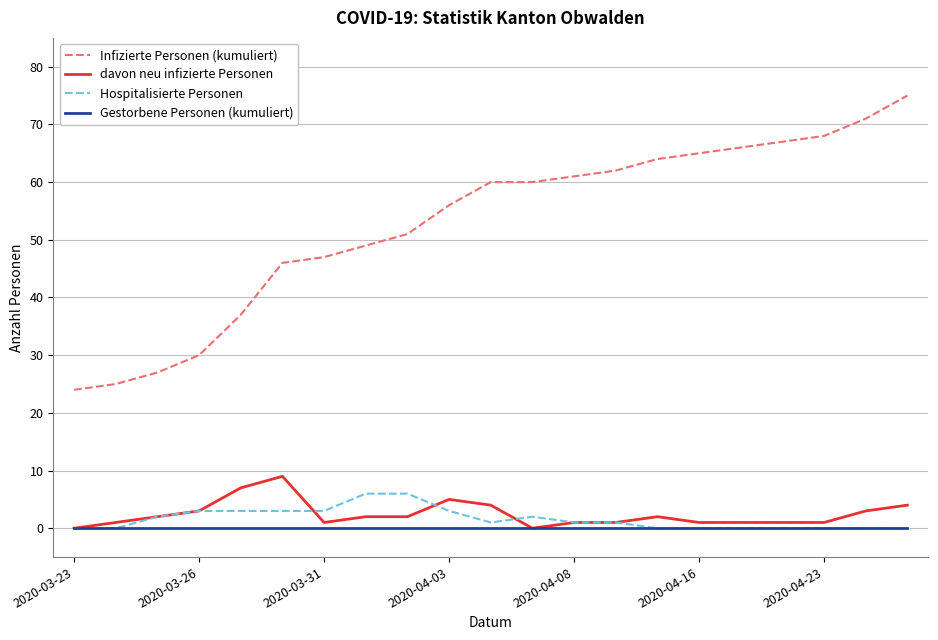

True or false: Infizierte Personen (kumuliert) and Gestorbene Personen (kumuliert) intersect in this chart.

False